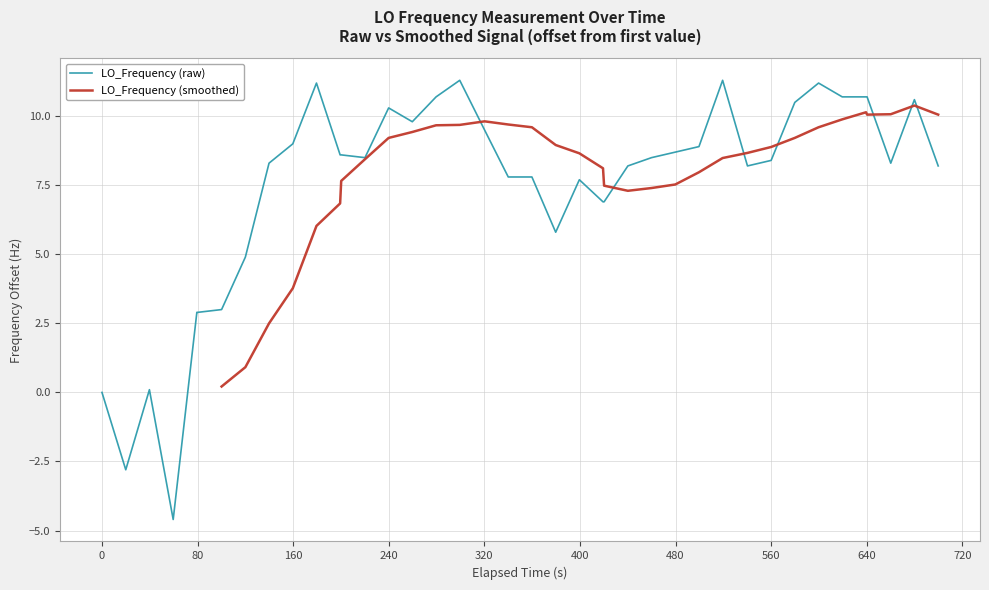

What is the maximum value for LO_Frequency (raw)?

11.3